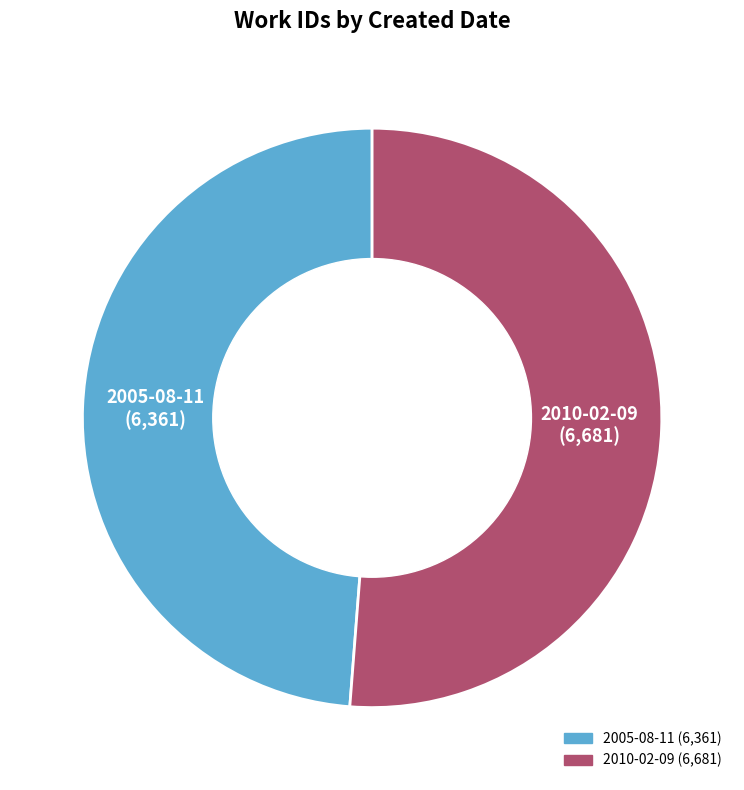

How many slices are in this pie chart?

2